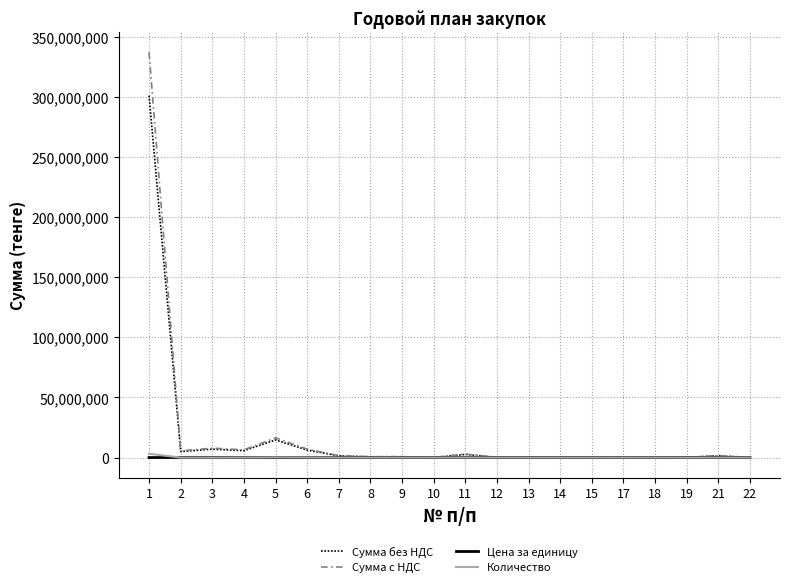

What is the maximum value for Сумма без НДС?

301149876.0